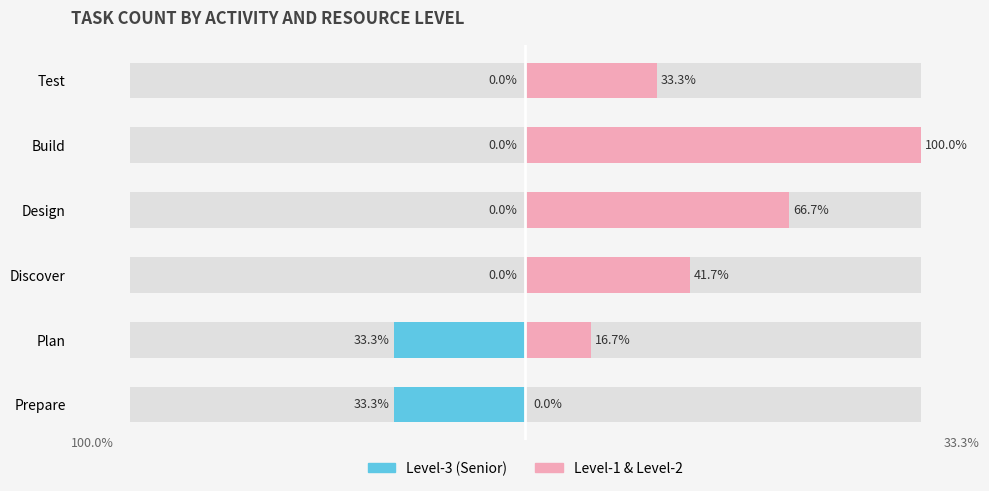

Count the number of data series in this chart.

2